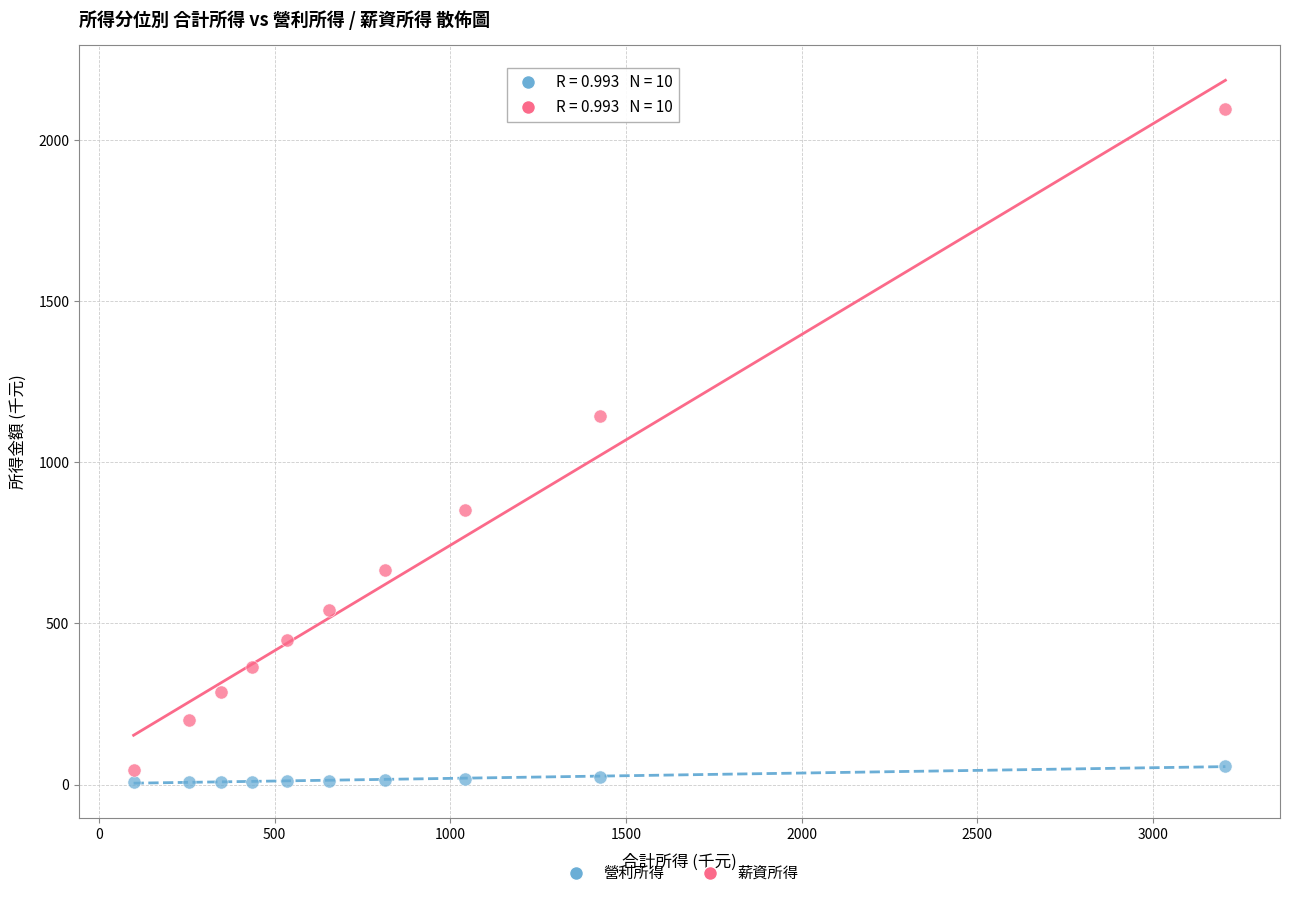

Which series has the largest Y range (max minus min)?

薪資所得